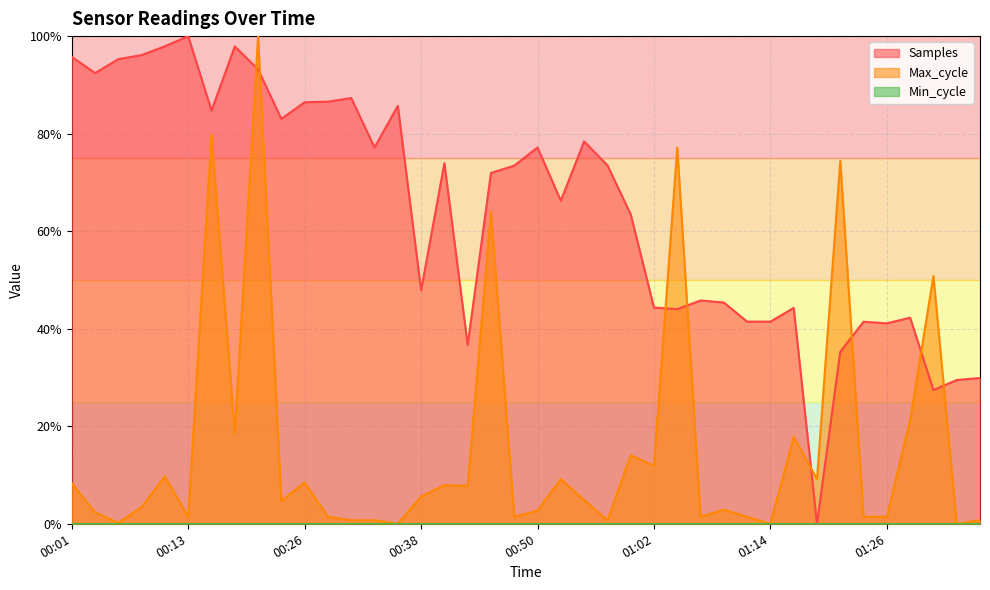

Which series has the widest spread of values?

Samples